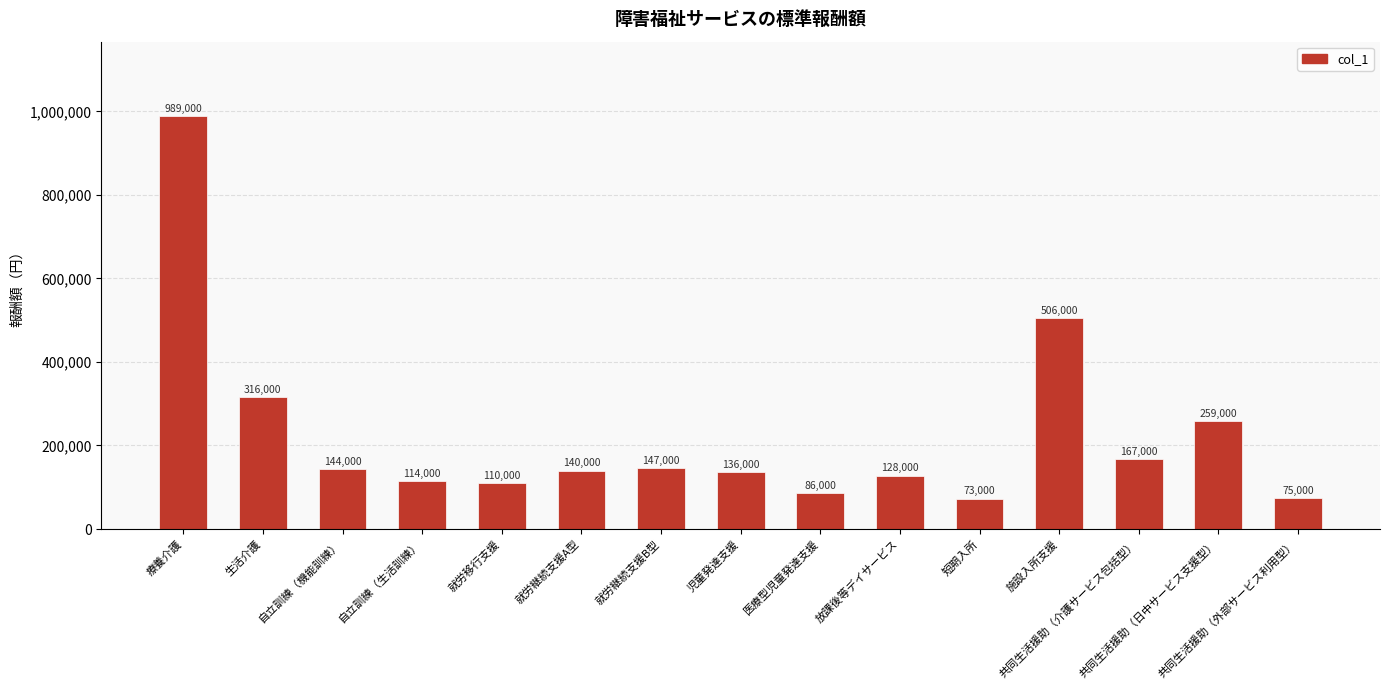

How many categories are shown in the chart?

15